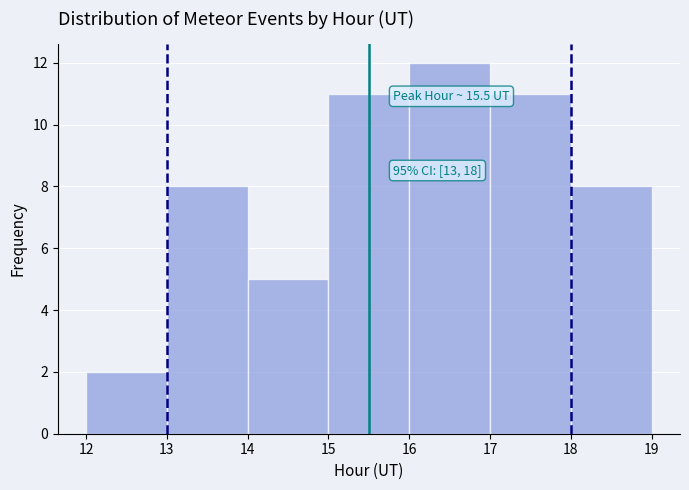

Over which range of the x-axis is the bar tallest?

16 to 17